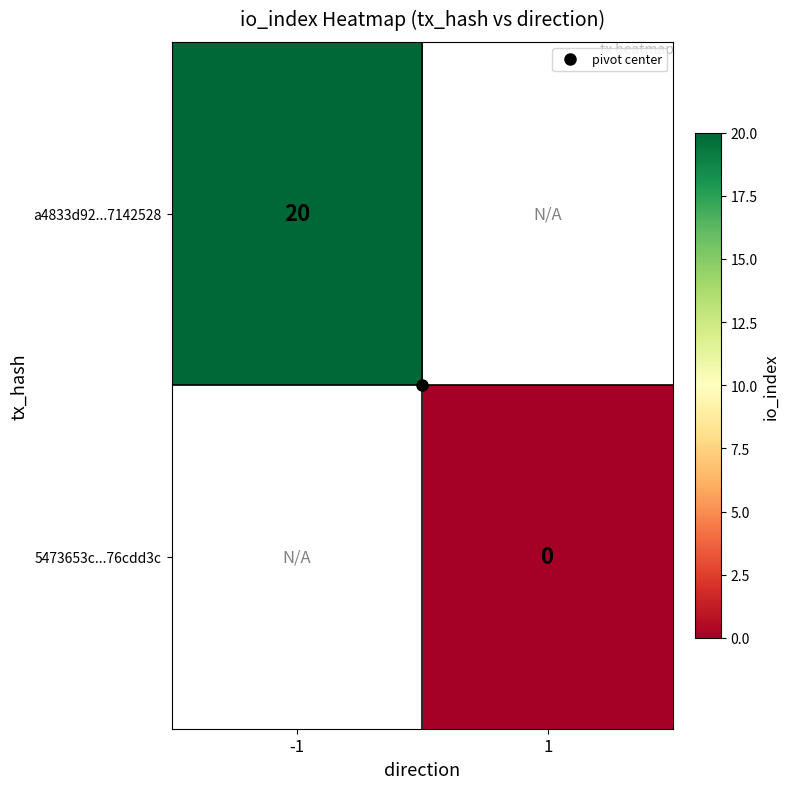

Which category has the lowest value in the a4833d92...7142528 series?

-1